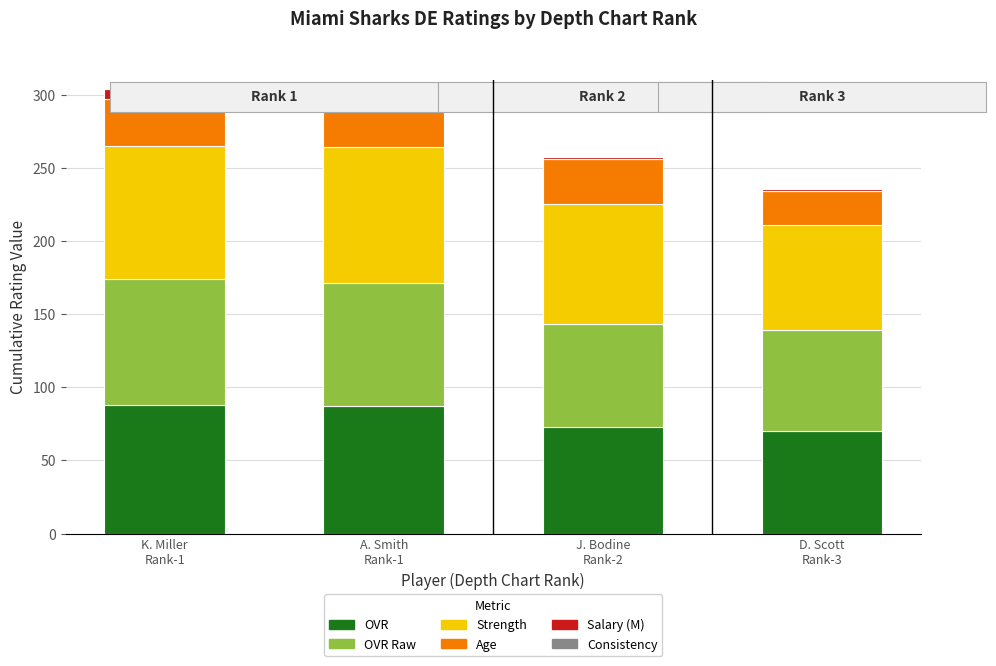

What is the maximum value for OVR?

88.0